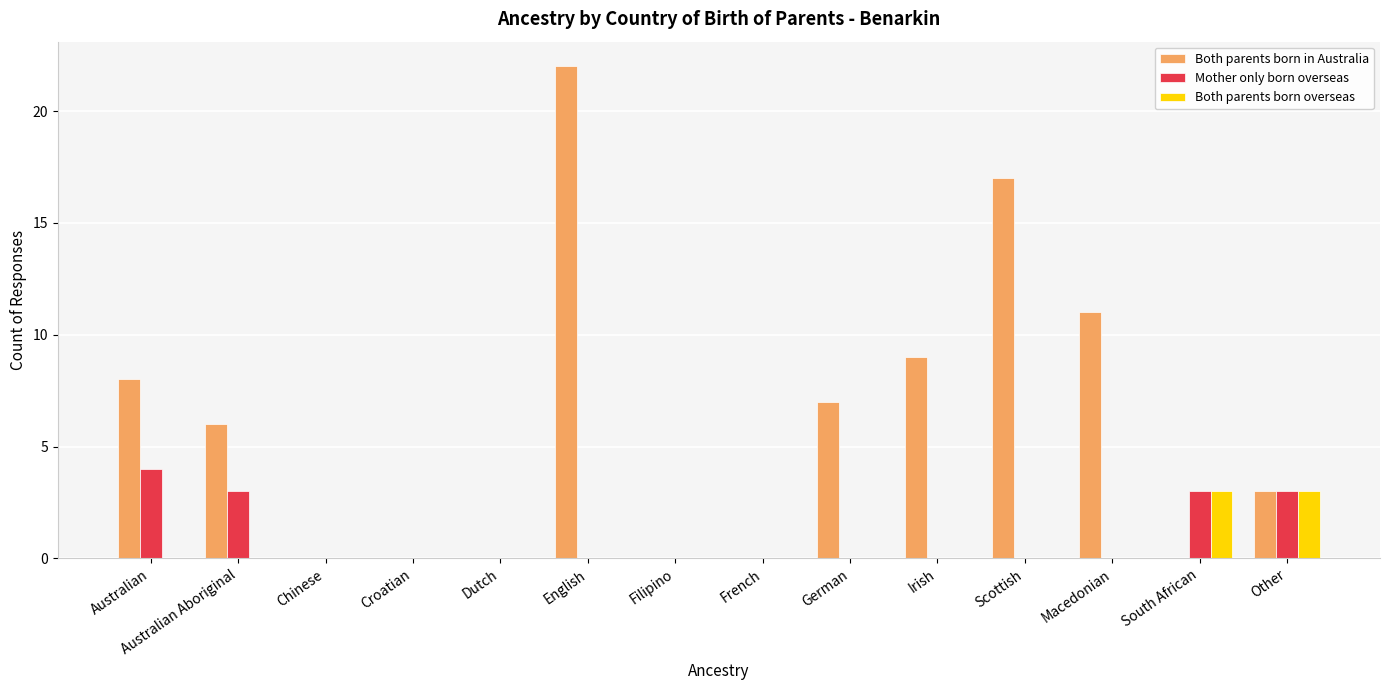

Reading left to right, list all the values displayed in this chart.

Both parents born in Australia: Australian=8	Australian Aboriginal=6	Chinese=0	Croatian=0	Dutch=0	English=22	Filipino=0	French=0	German=7	Irish=9	Scottish=17	Macedonian=11	South African=0	Other=3
Mother only born overseas: Australian=4	Australian Aboriginal=3	Chinese=0	Croatian=0	Dutch=0	English=0	Filipino=0	French=0	German=0	Irish=0	Scottish=0	Macedonian=0	South African=3	Other=3
Both parents born overseas: Australian=0	Australian Aboriginal=0	Chinese=0	Croatian=0	Dutch=0	English=0	Filipino=0	French=0	German=0	Irish=0	Scottish=0	Macedonian=0	South African=3	Other=3